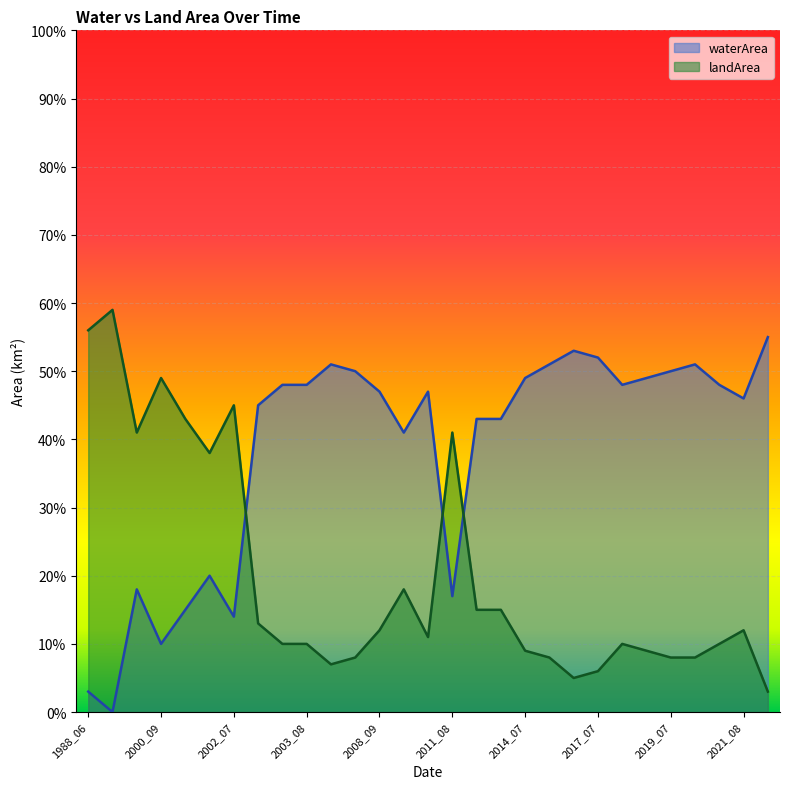

List the series in order of their peak value, highest first.

landArea, waterArea